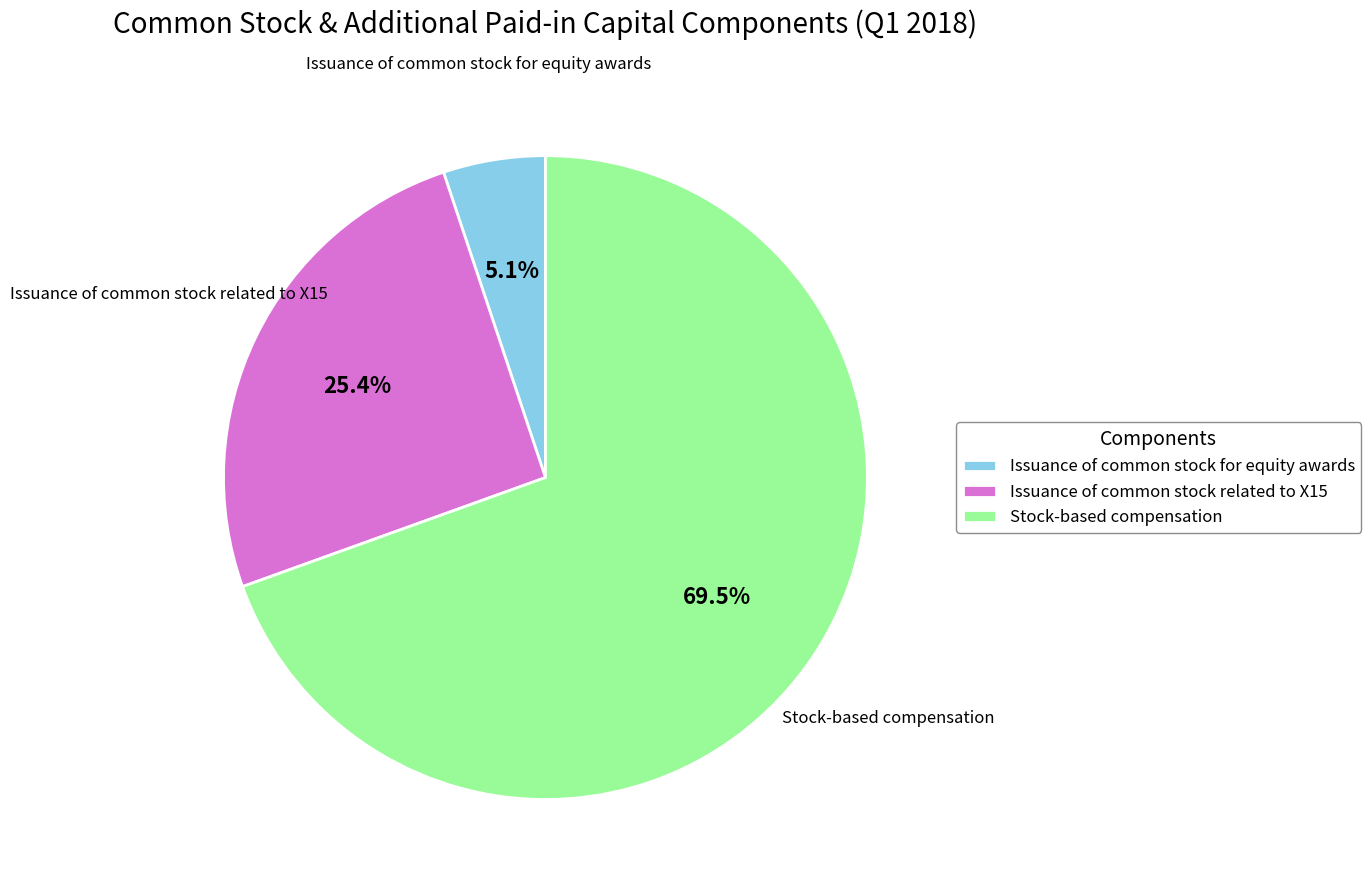

Rank the categories by value from lowest to highest.

Issuance of common stock for equity awards, Issuance of common stock related to X15, Stock-based compensation